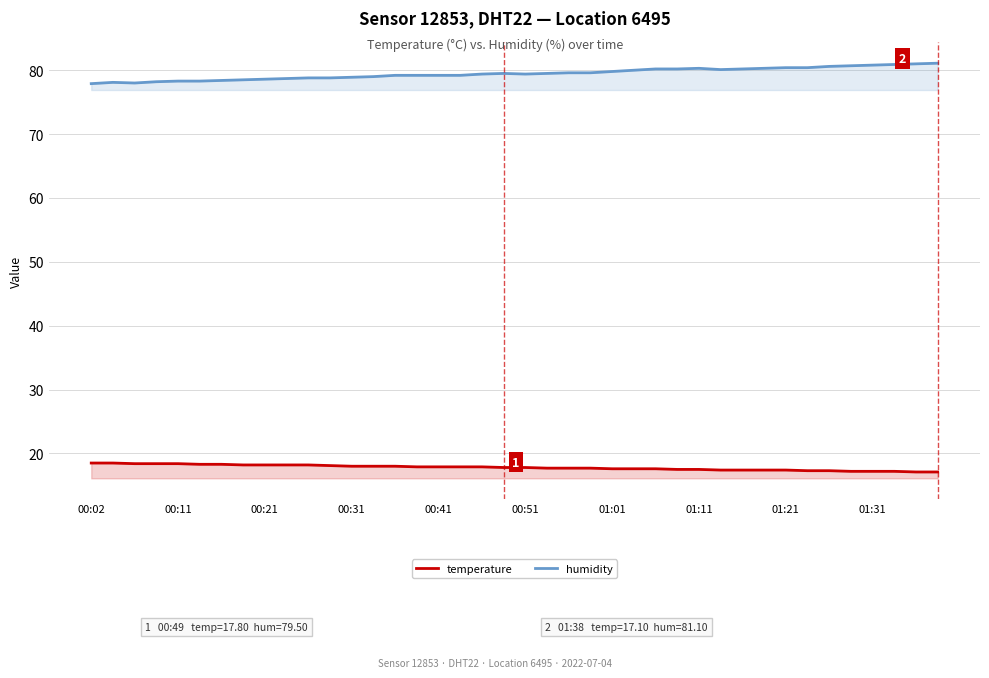

List the series in order of their overall mean, lowest first.

temperature, humidity